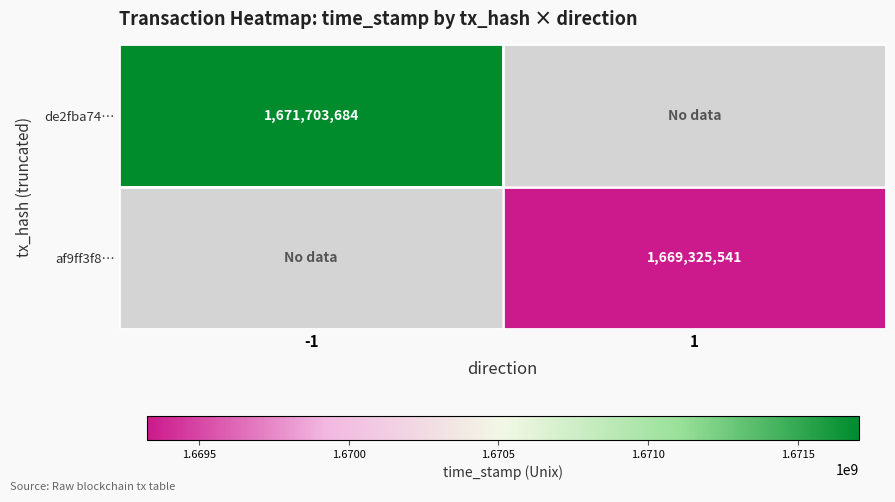

Is it true that de2fba74… equals 1671703684 at -1?

True